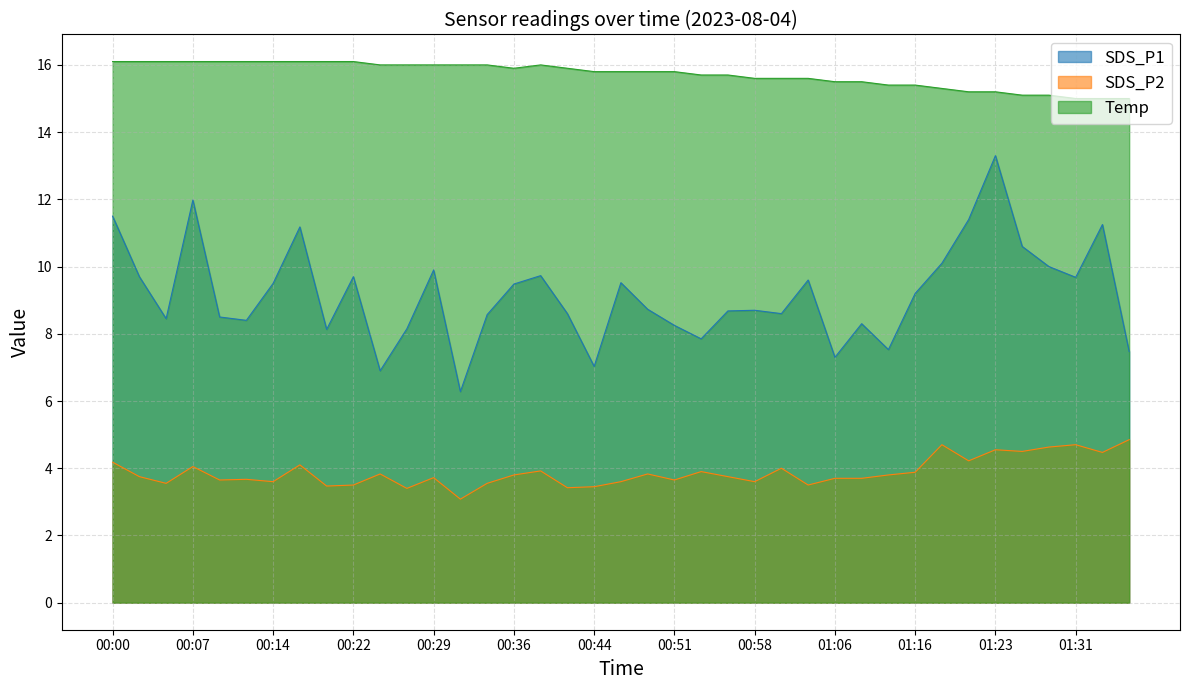

Rank the categories by SDS_P2 value from lowest to highest.

00:31, 00:27, 00:41, 00:44, 00:19, 00:22, 01:03, 00:05, 00:34, 00:14, 00:46, 00:58, 00:09, 00:51, 00:12, 01:06, 01:08, 00:29, 00:02, 00:56, 00:36, 01:11, 00:24, 00:48, 01:16, 00:53, 00:39, 01:01, 00:07, 00:17, 00:00, 01:21, 01:33, 01:26, 01:23, 01:28, 01:18, 01:31, 01:35